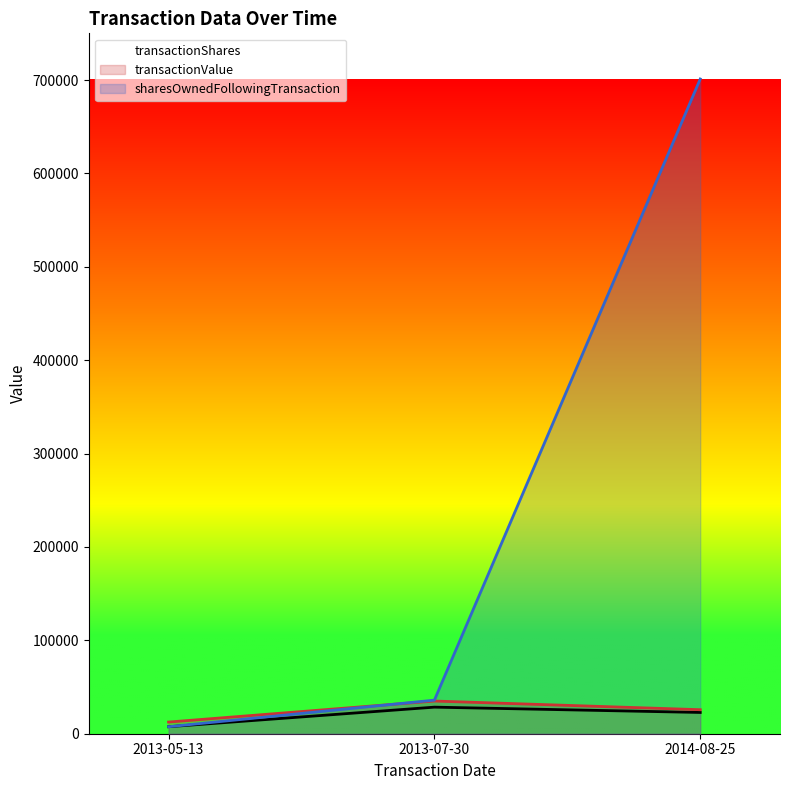

At which category does the chart reach its minimum across all series?

2013-05-13